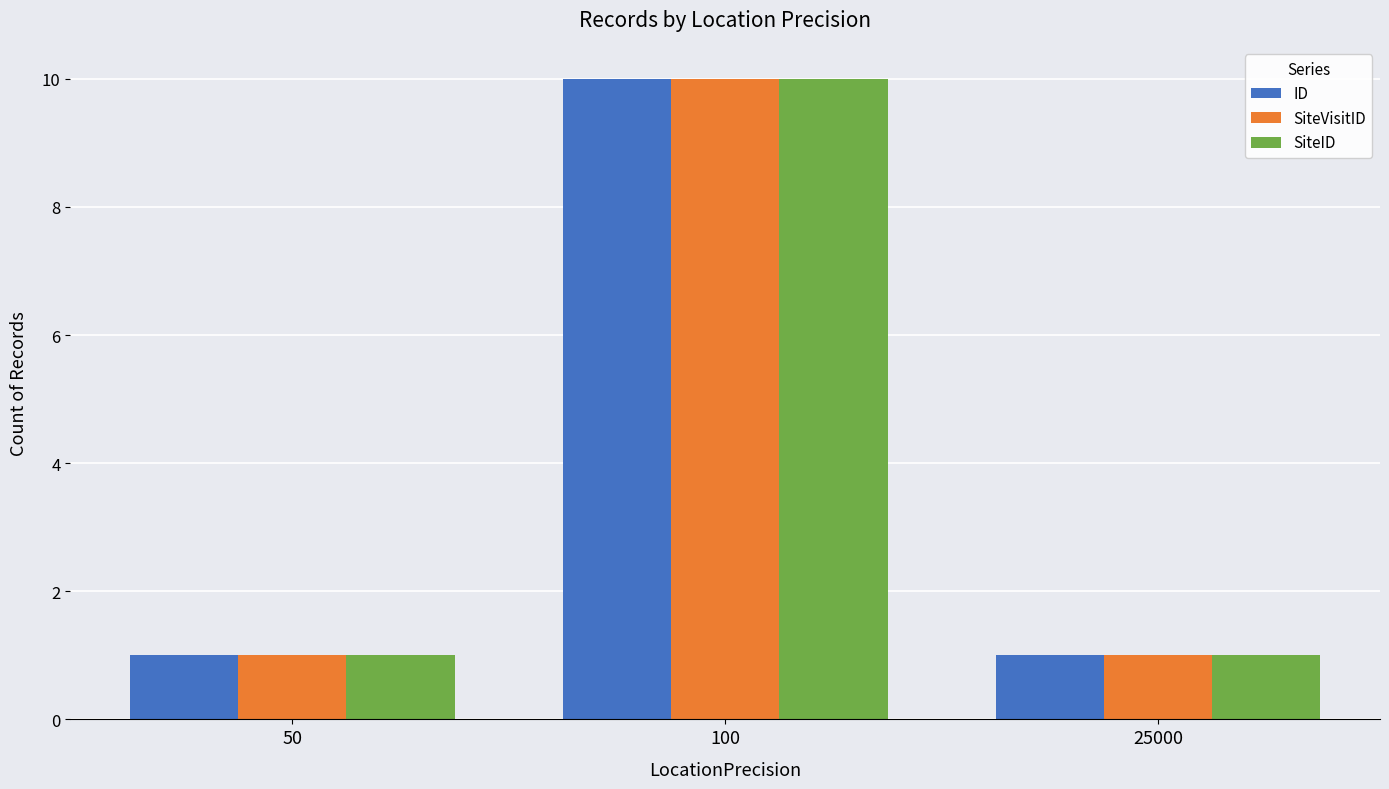

What is the sum of all ID values?

12